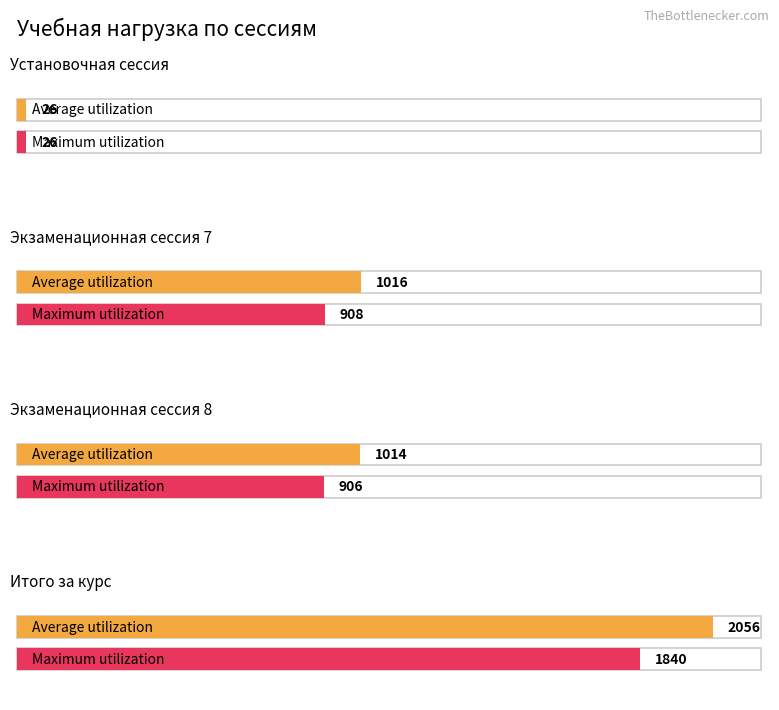

At how many categories does at least one series exceed 491?

3